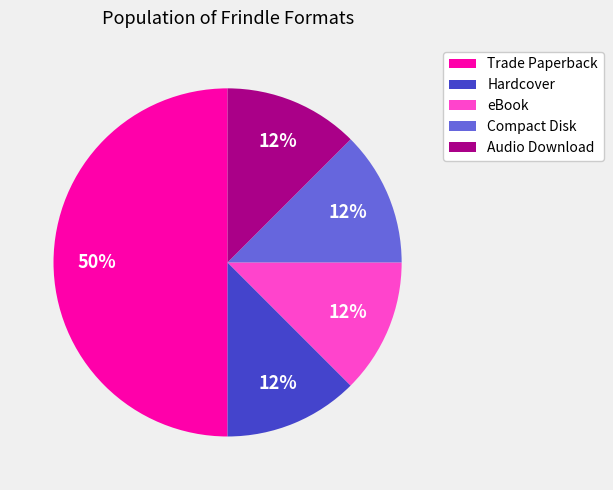

What is the largest slice in the pie chart?

Trade Paperback